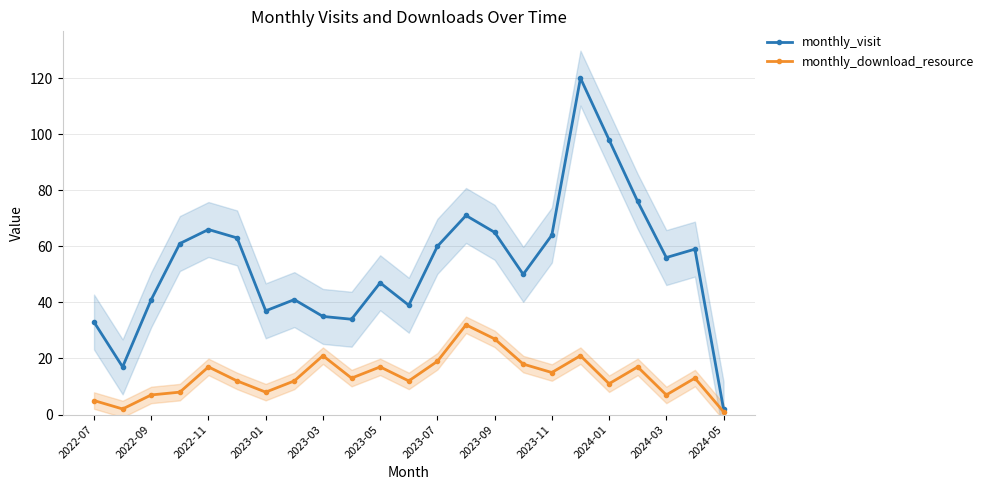

True or false: monthly_visit and monthly_download_resource cross at least once.

False